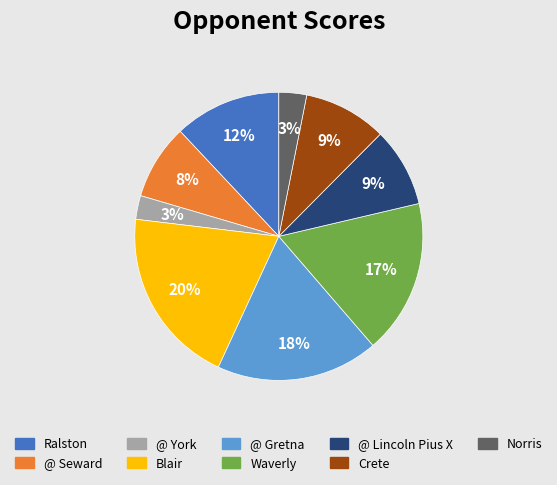

Is the sum of @ Seward and Norris greater than half?

No